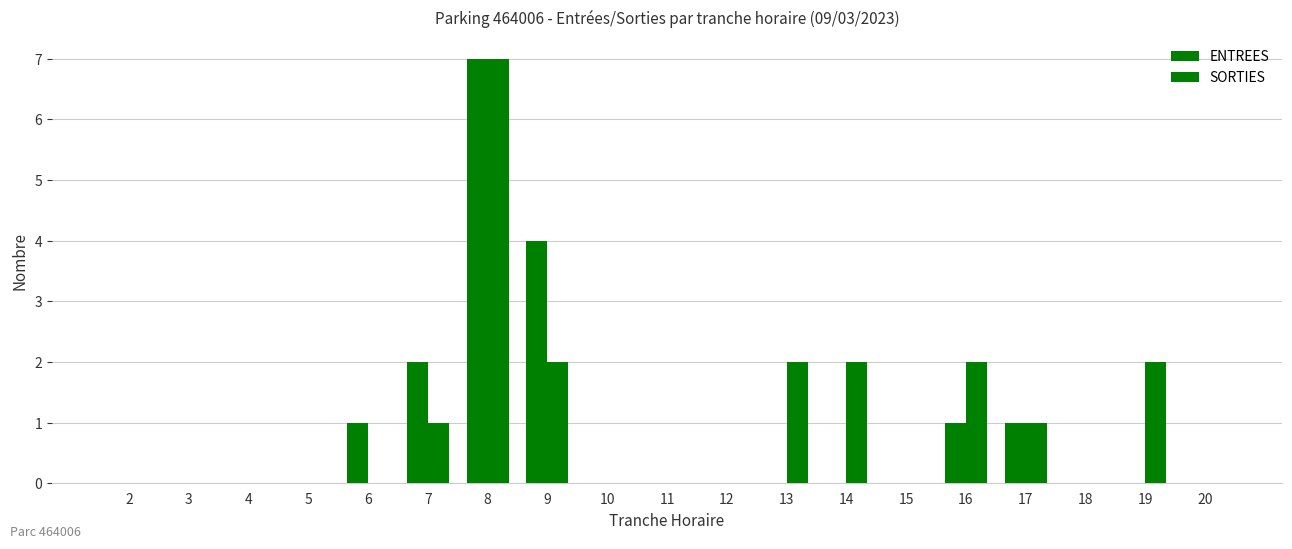

How many series are shown in this chart?

2